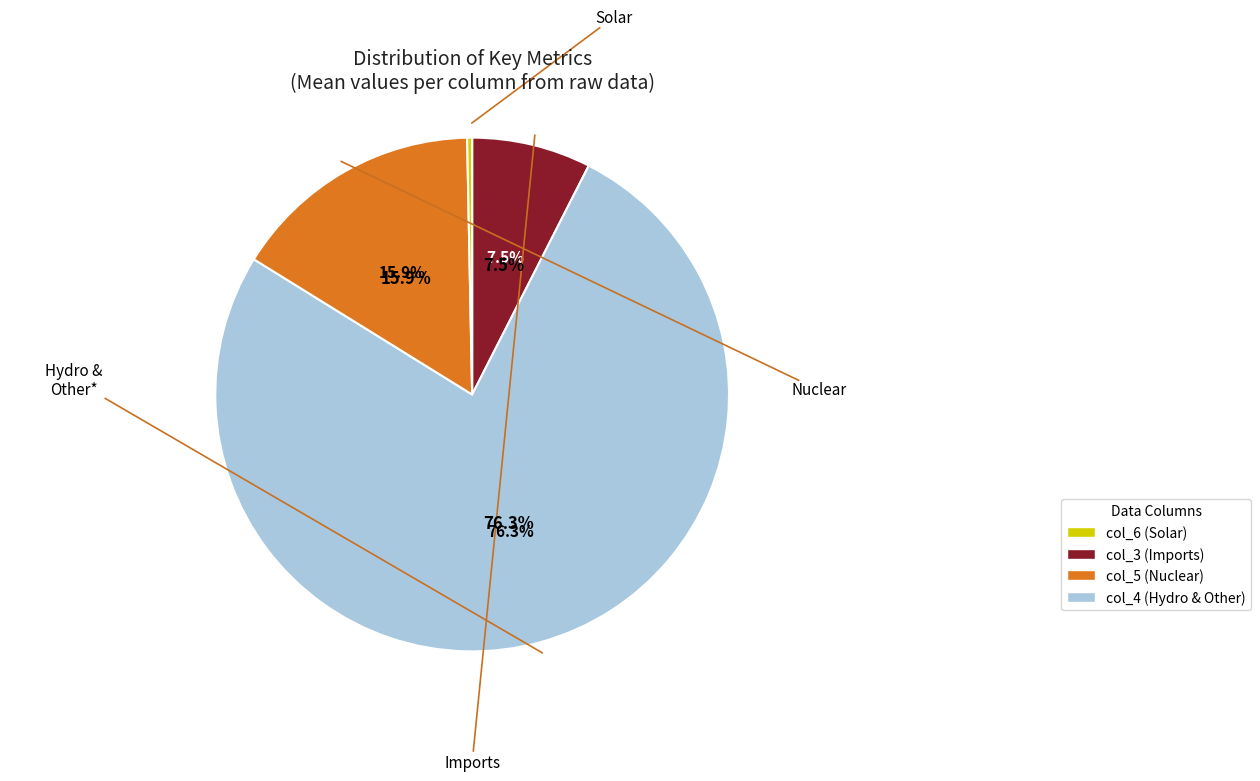

Does any single category account for the majority?

No